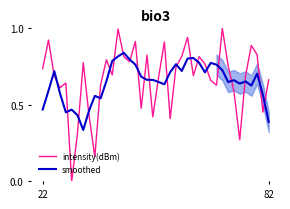

True or false: smoothed and intensity(dBm) cross at least once.

True